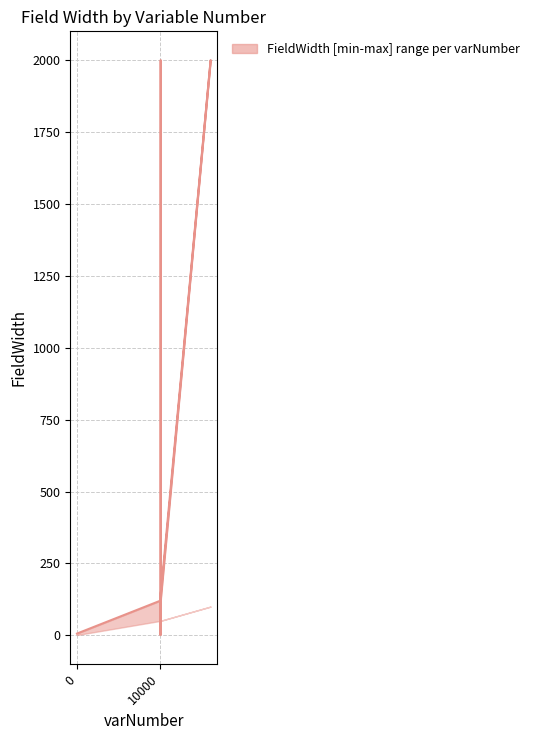

How many points are higher than both their immediate neighbors (excluding endpoints)?

3